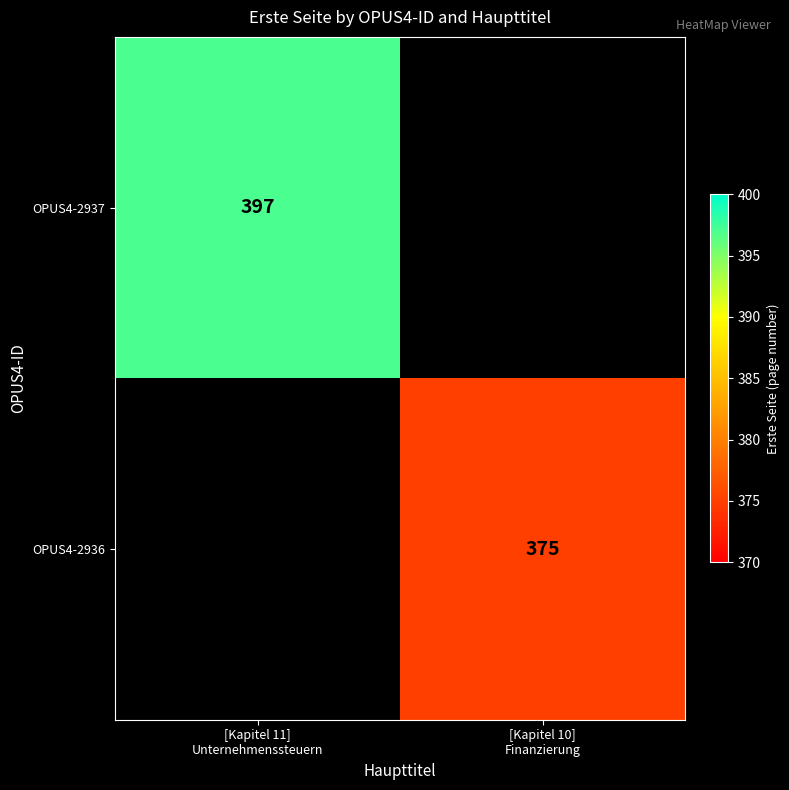

How many data points does each series have?

2